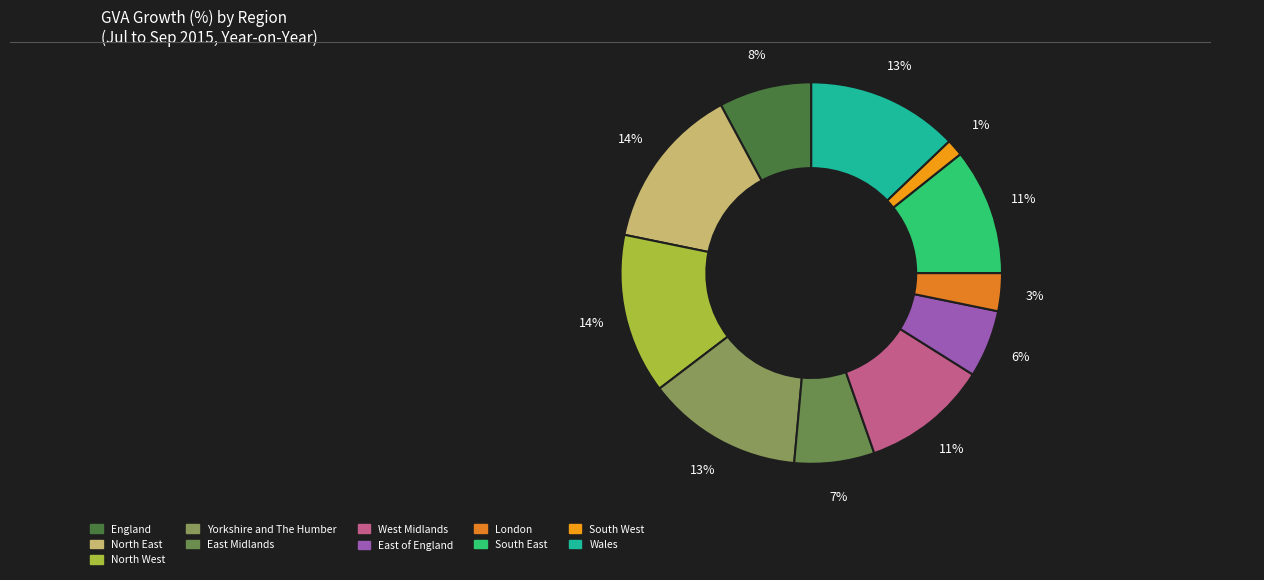

To the nearest percent, what is the difference between the North East and London slice percentages?

11%